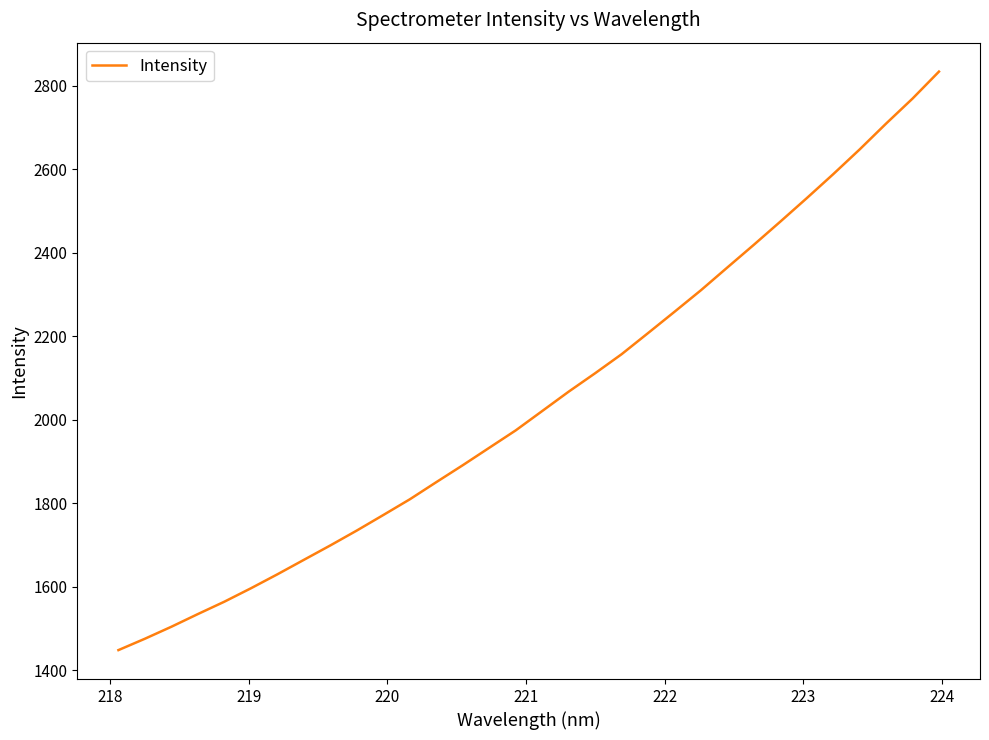

What is the minimum value shown in the chart?

1447.9